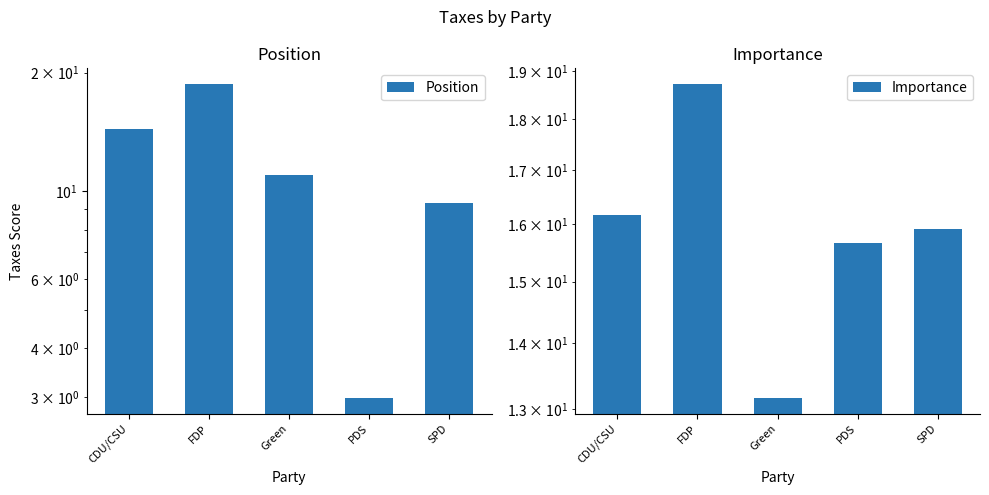

What is the difference between the maximum and minimum values in the Importance series?

5.6